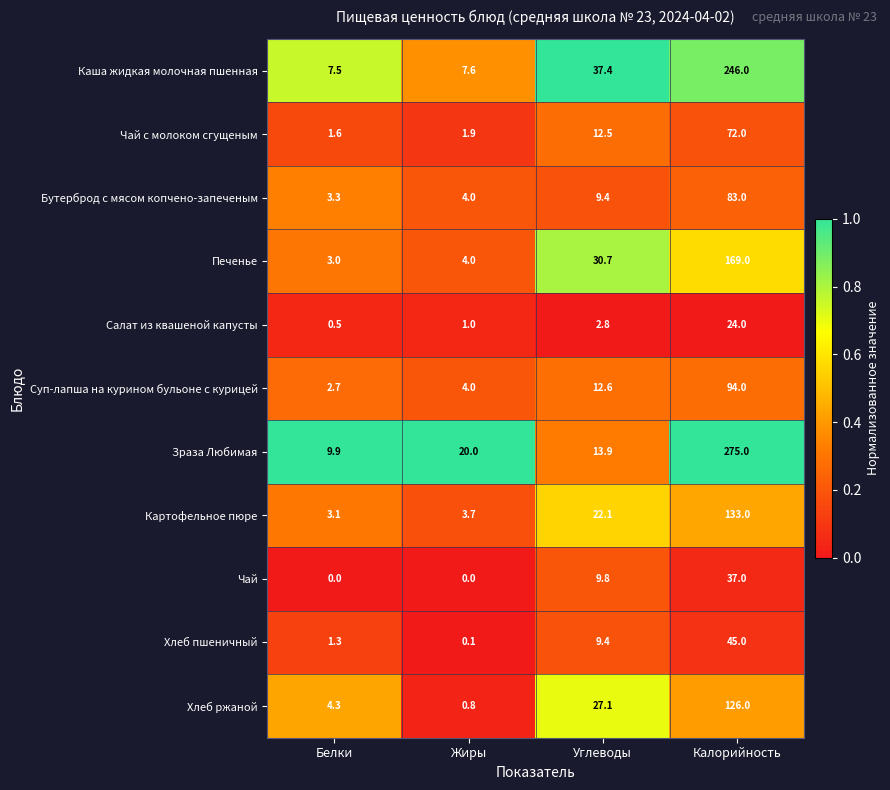

Rank the series by their maximum value, from highest to lowest.

Зраза Любимая, Каша жидкая молочная пшенная, Печенье, Картофельное пюре, Хлеб ржаной, Суп-лапша на курином бульоне с курицей, Бутерброд с мясом копчено-запеченым, Чай с молоком сгущеным, Хлеб пшеничный, Чай, Салат из квашеной капусты